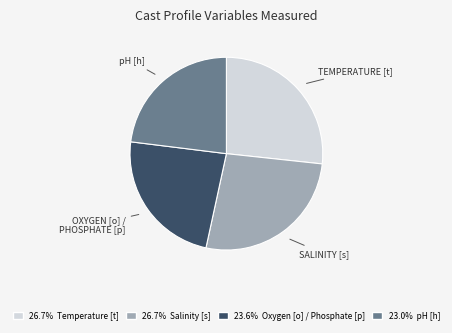

Does any single category account for the majority?

No